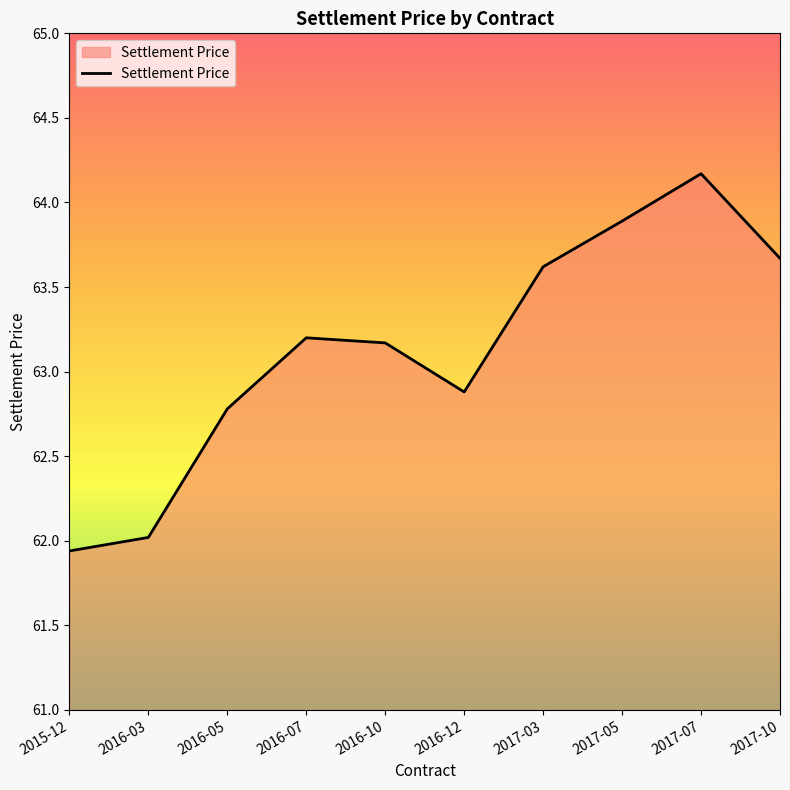

What is the sum of the values at 2017-07 and 2017-03?

127.8